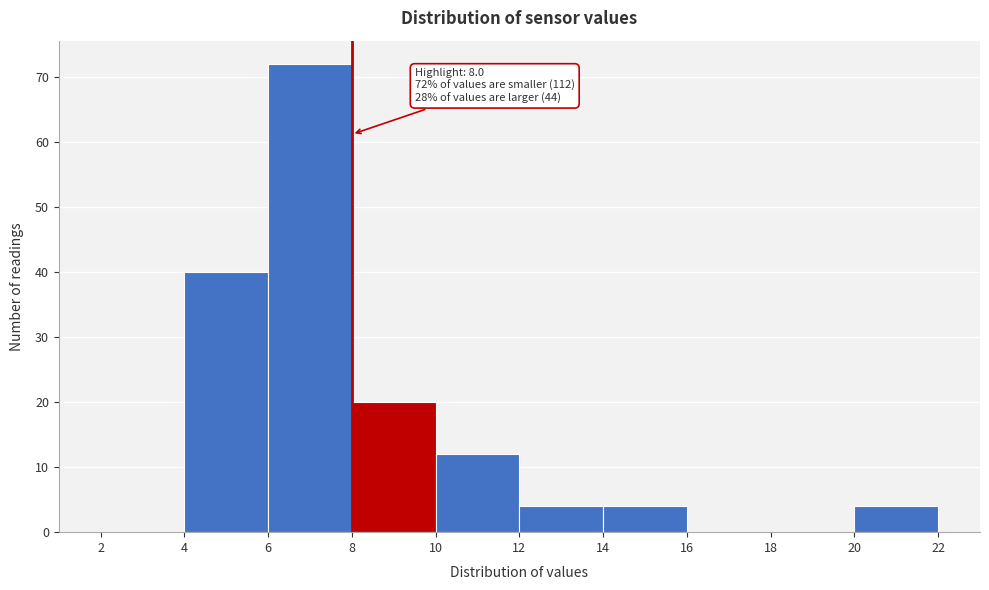

Over which range of the x-axis is the bar tallest?

6 to 8